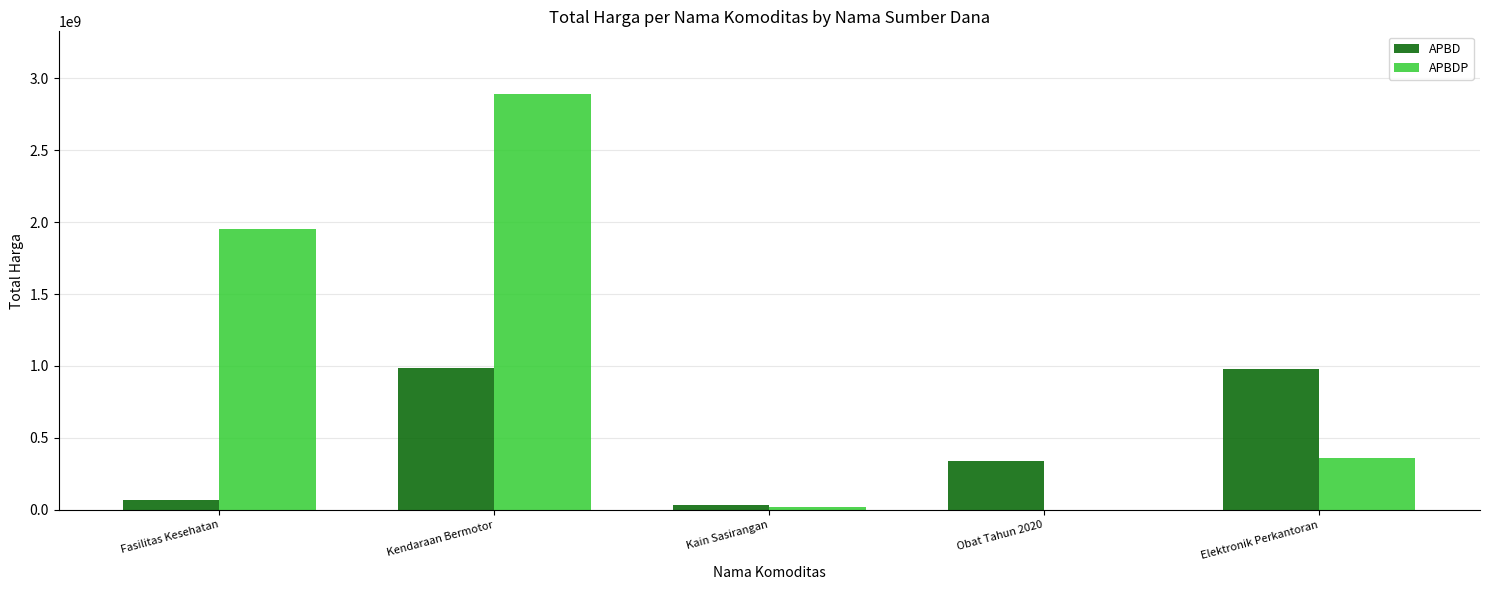

Are the bars horizontal?

No